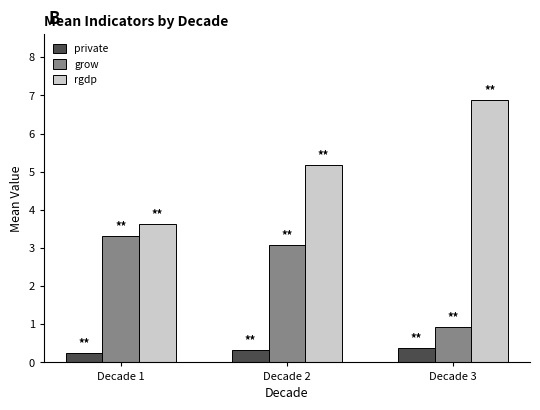

Between Decade 2 and Decade 3, which series saw the biggest shift?

grow